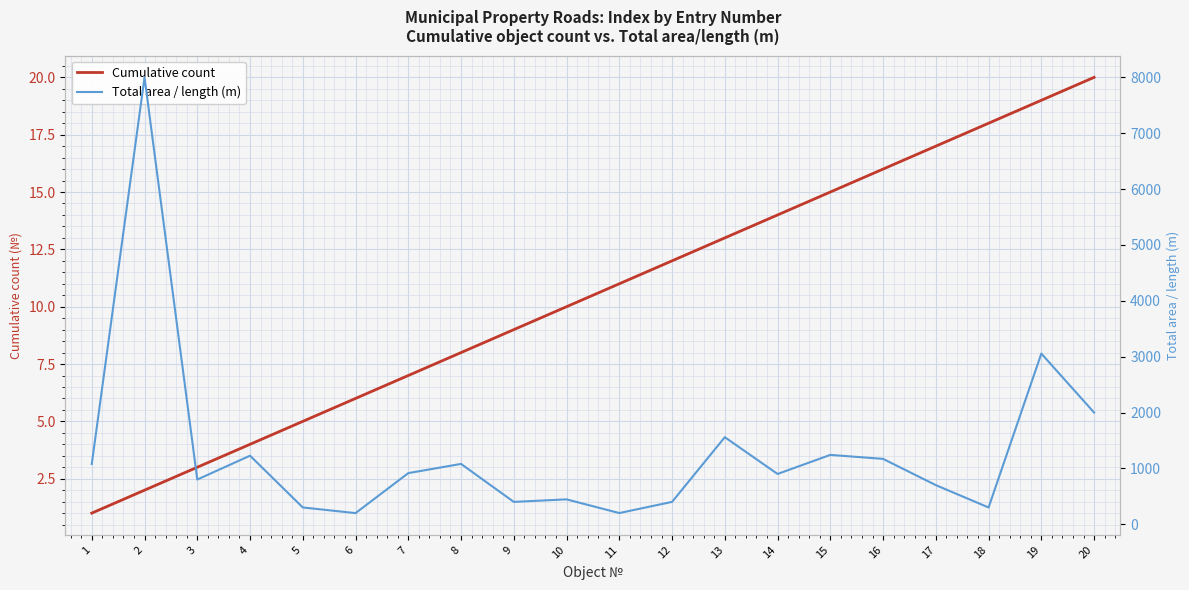

What is the sum of the Cumulative count values at 16 and 8?

24